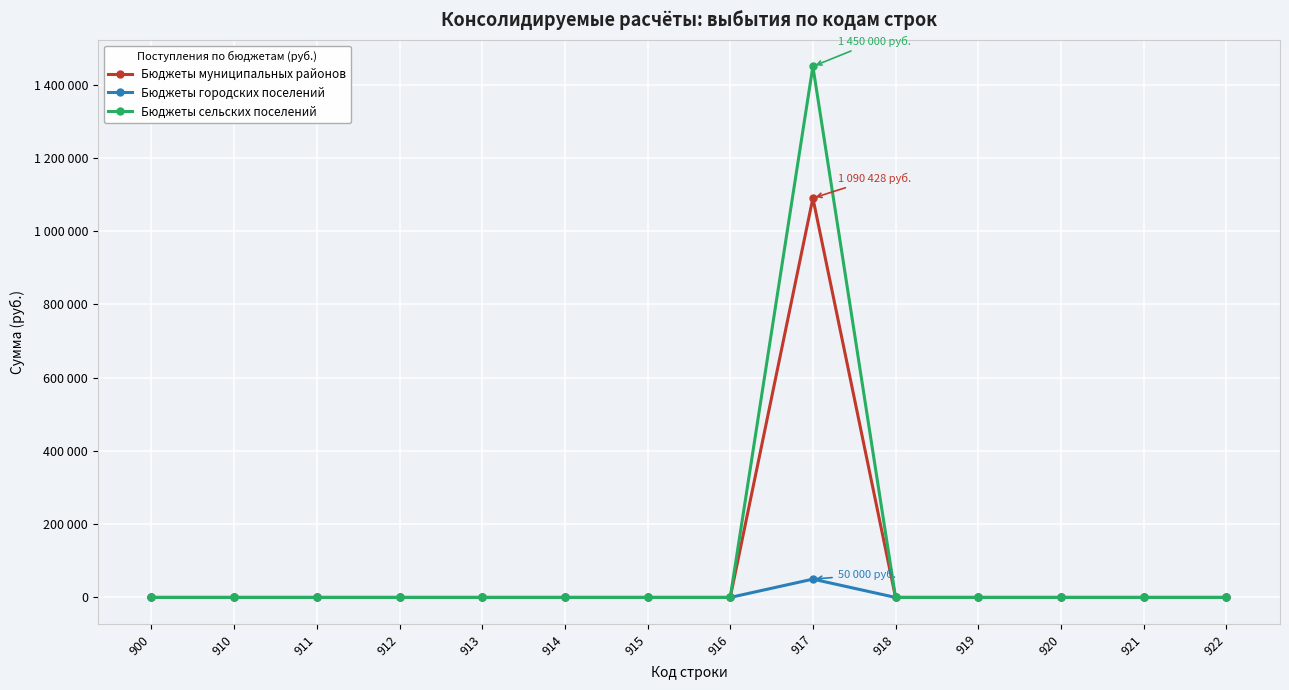

True or false: Бюджеты сельских поселений and Бюджеты муниципальных районов cross at least once.

False